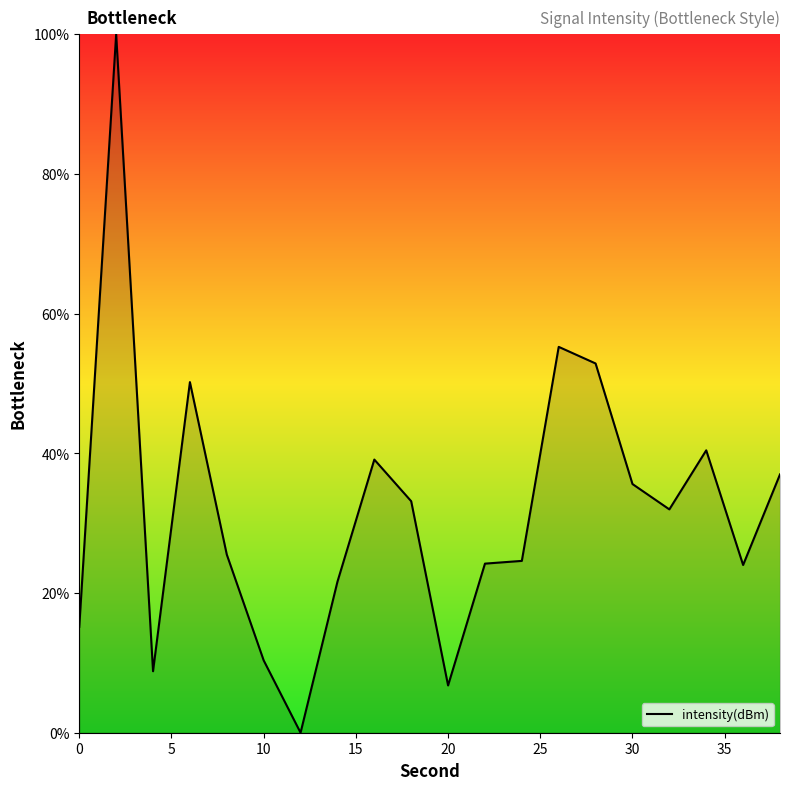

What is the greatest value displayed?

100.0